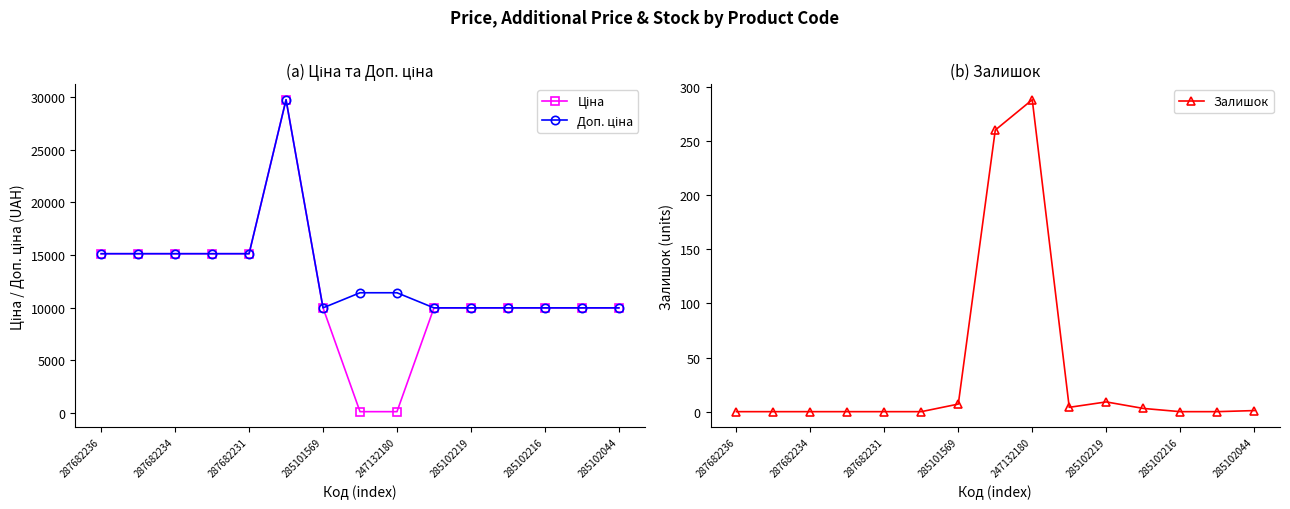

How many positive values does the Залишок series have?

7